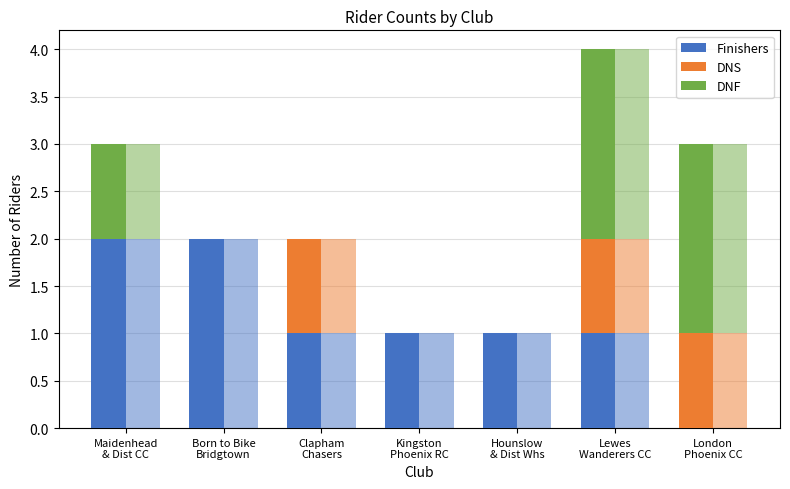

Which category has the highest value across all series?

Maidenhead
& Dist CC